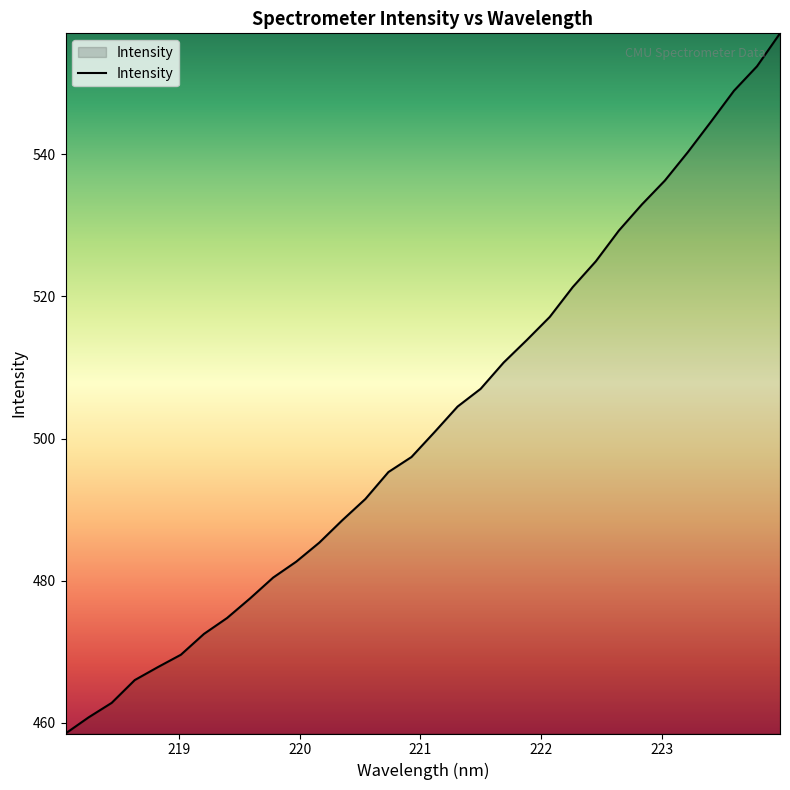

What is the minimum value shown in the chart?

458.5